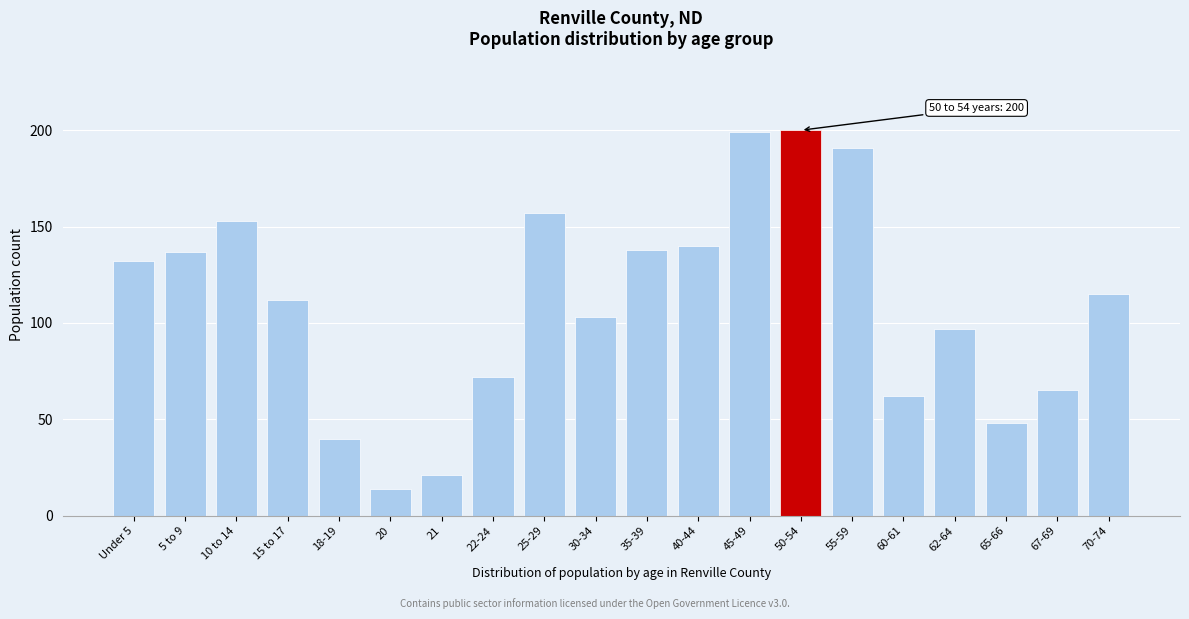

Reading right to left, list all the values displayed in this chart.

115	65	48	97	62	191	200	199	140	138	103	157	72	21	14	40	112	153	137	132